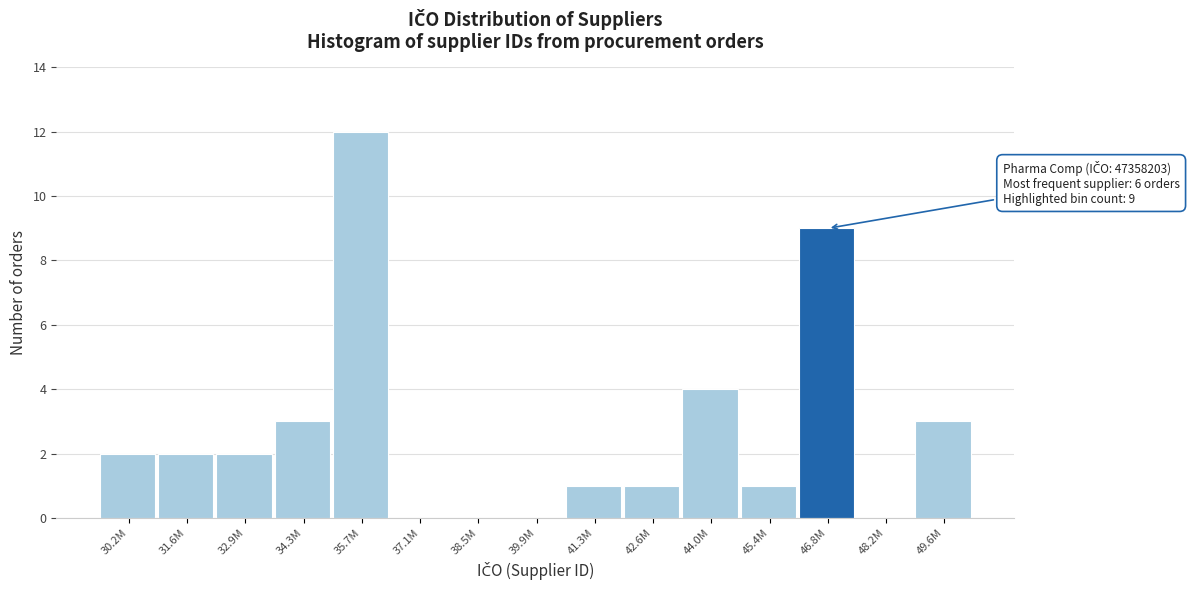

Reading left to right, transcribe all the data shown in this chart.

30.2M=2	31.6M=2	32.9M=2	34.3M=3	35.7M=12	37.1M=0	38.5M=0	39.9M=0	41.3M=1	42.6M=1	44.0M=4	45.4M=1	46.8M=9	48.2M=0	49.6M=3